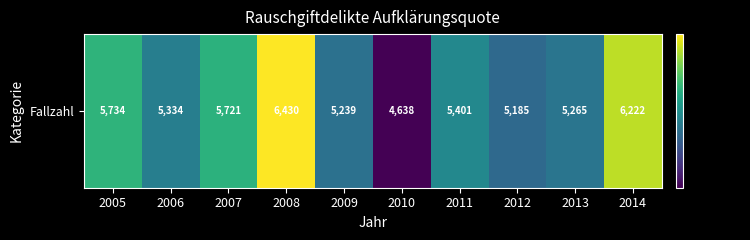

Which label corresponds to the largest value in the chart?

2008